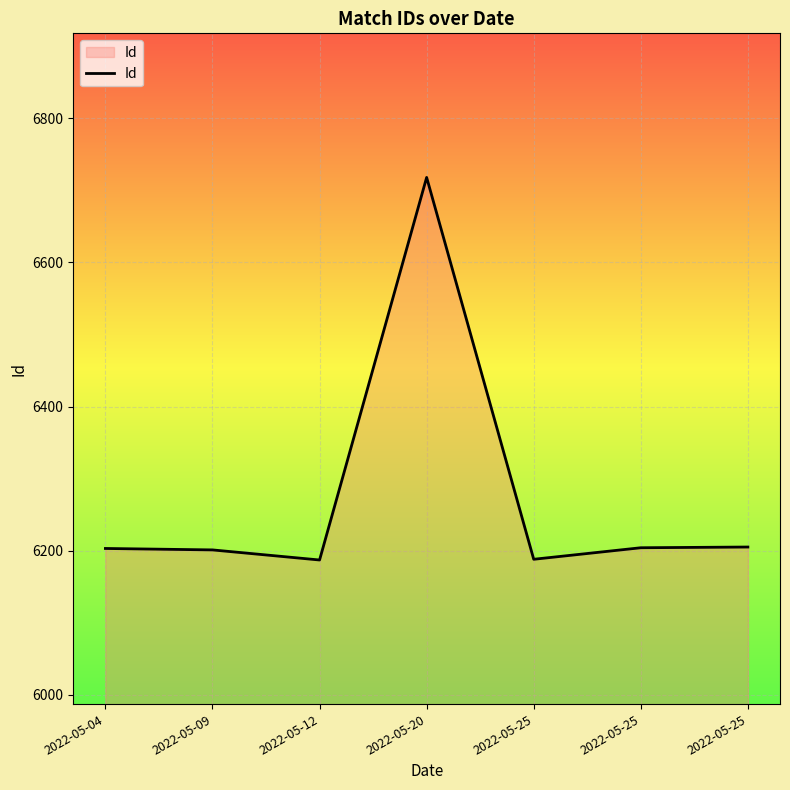

How many values are below 6203?

3